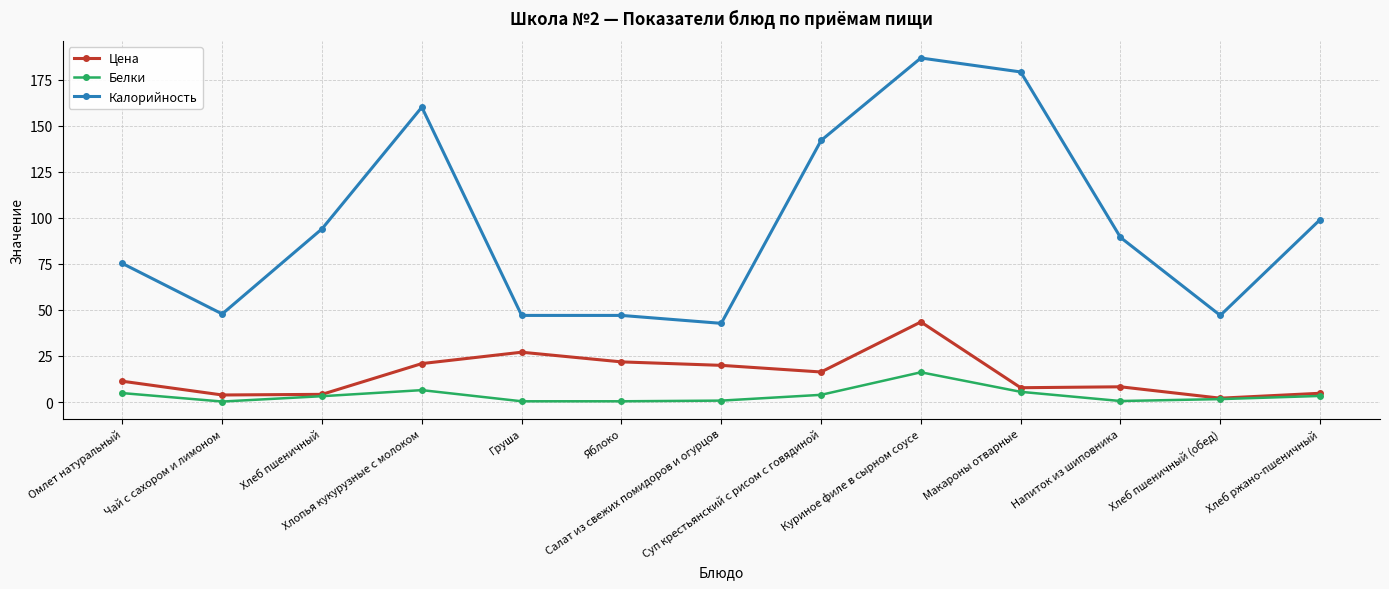

True or false: Калорийность and Белки intersect in this chart.

False